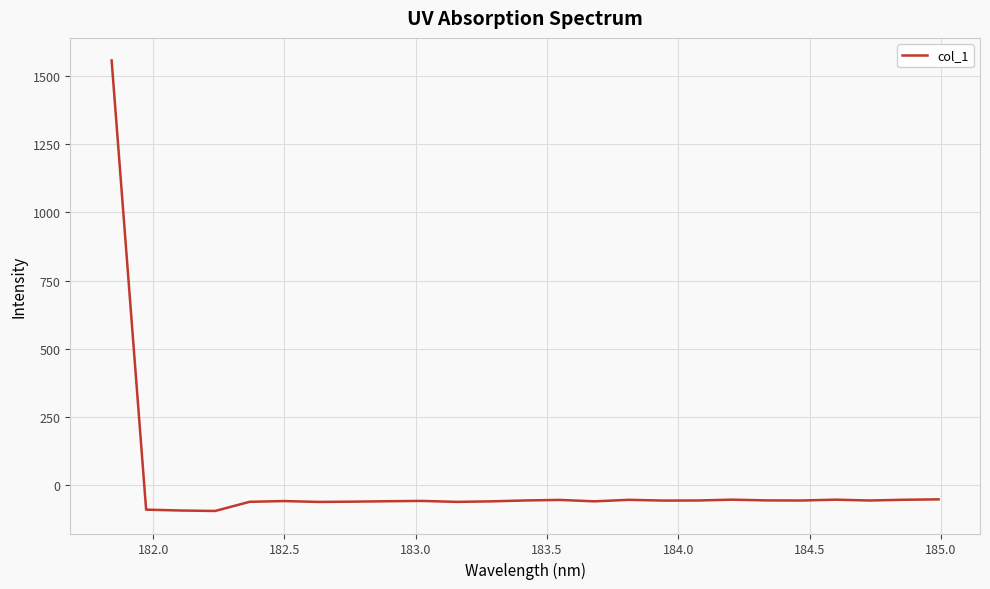

What is the difference between the maximum and minimum values?

1650.9